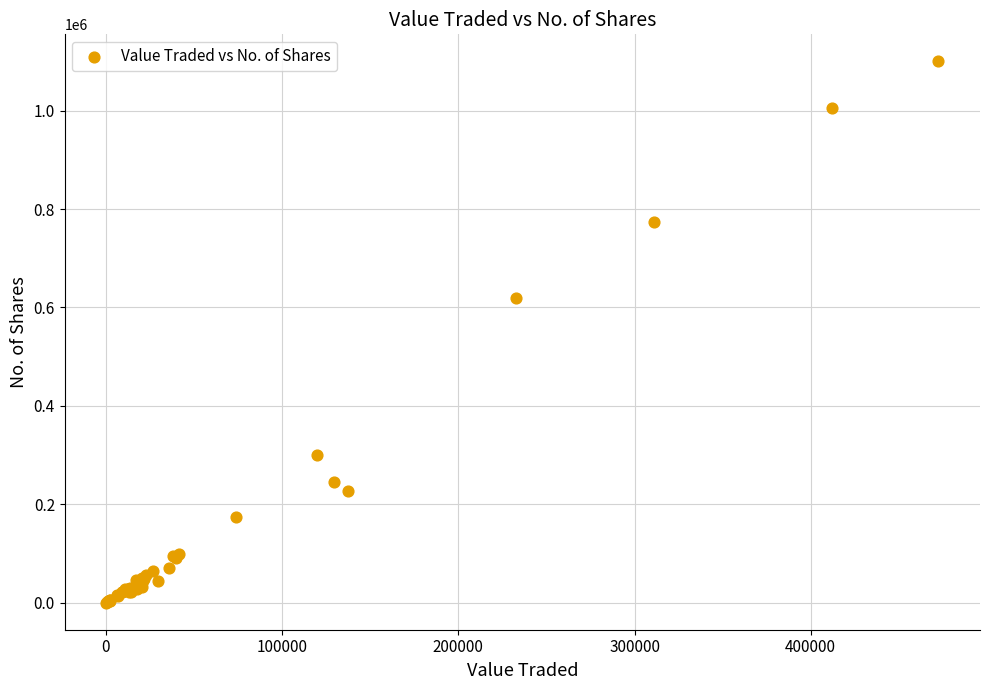

What Y value in the scatter plot is closest to 550141?

618807